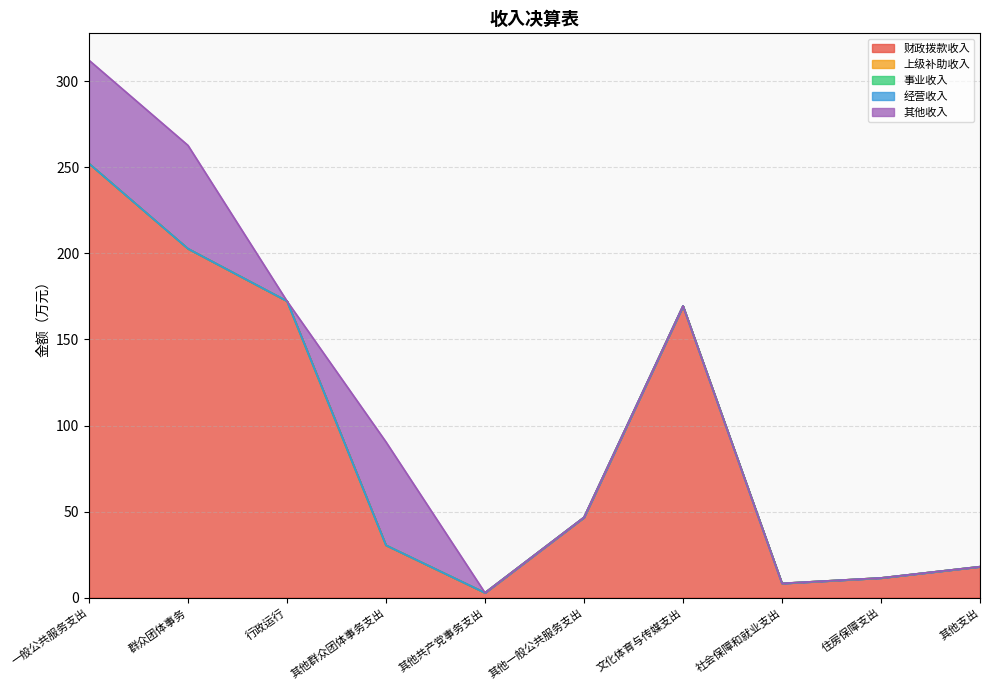

True or false: 上级补助收入 has more than 0 interior local peaks.

False